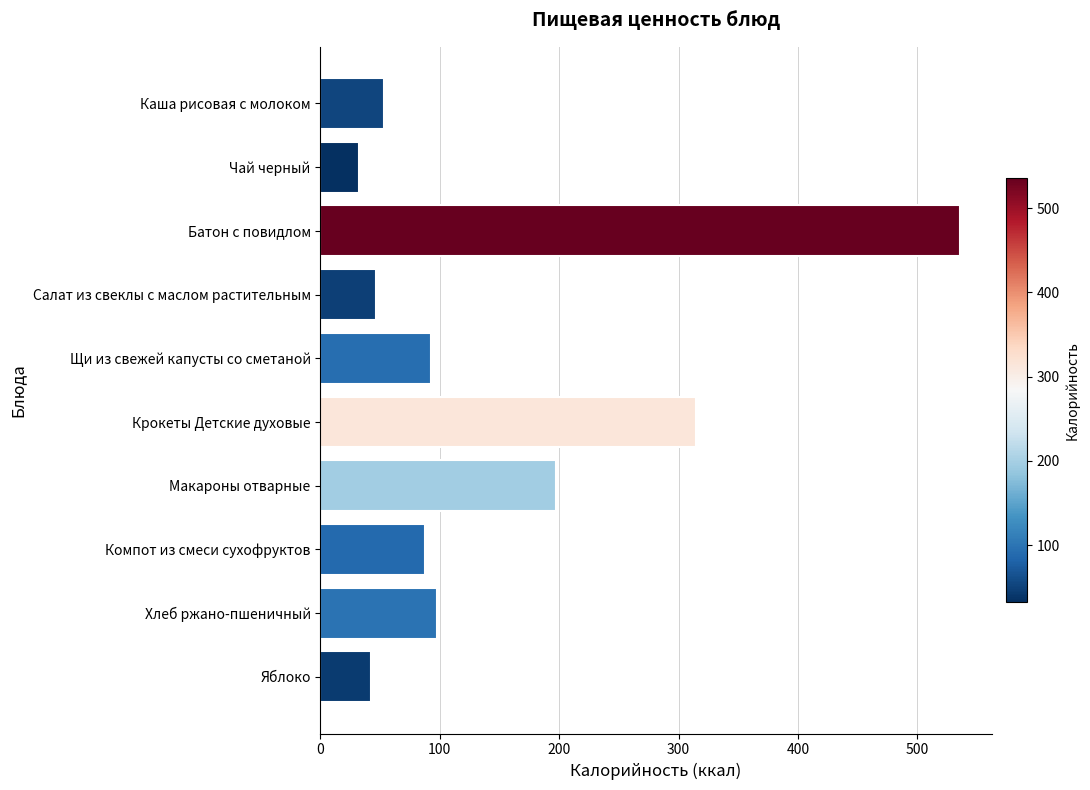

How many series are shown in this chart?

1